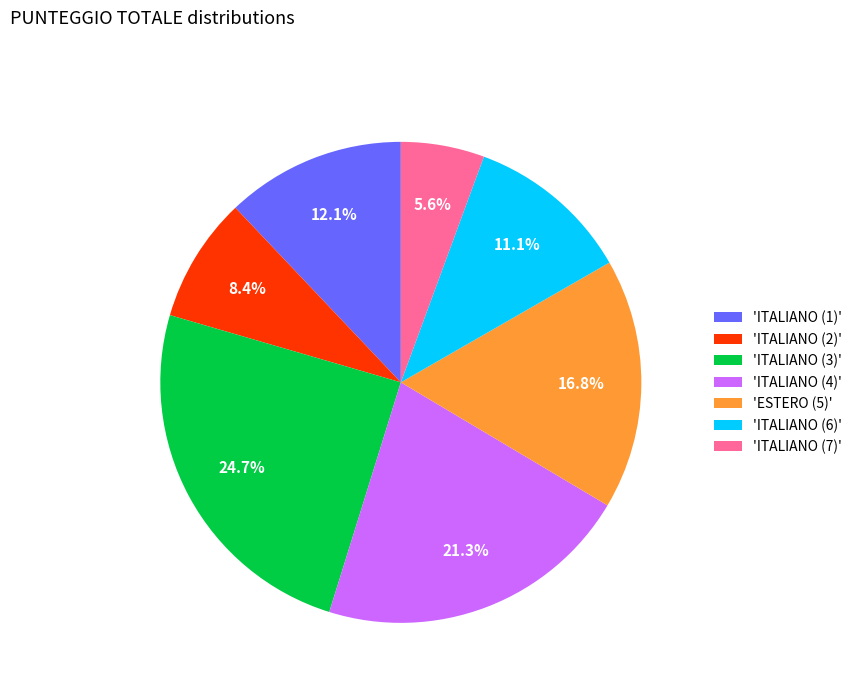

Do 'ESTERO (5)' and 'ITALIANO (3)' together represent more than half of the pie?

No